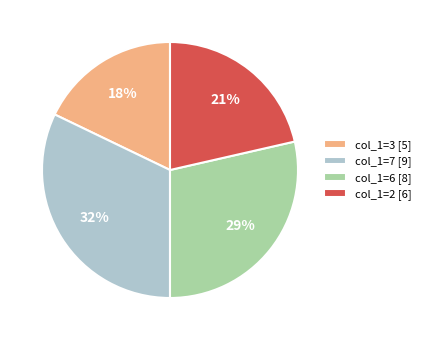

Count the number of slices in the pie.

4